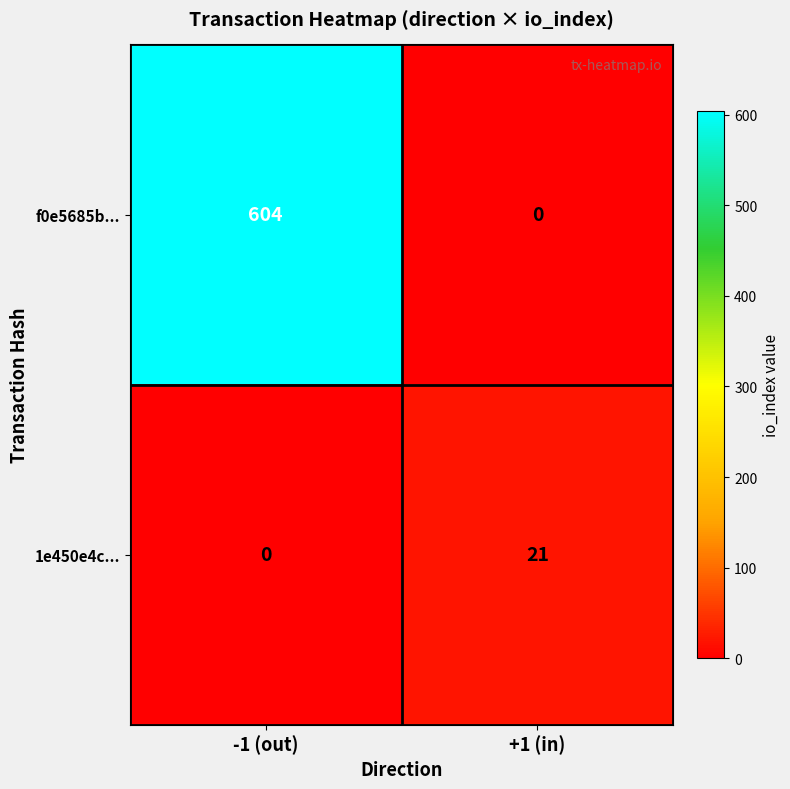

How many values in f0e5685b... are above zero?

1